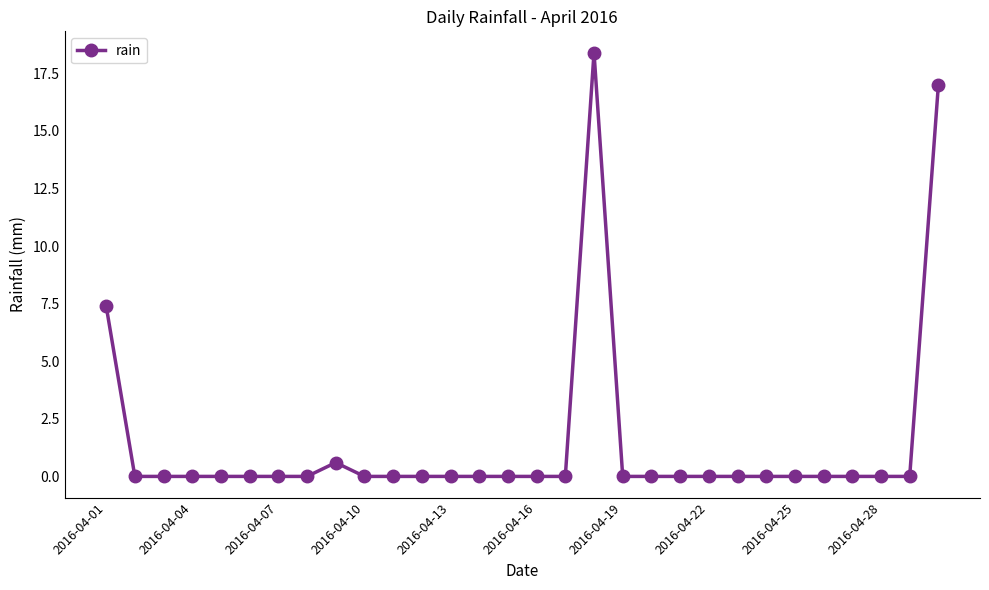

What is the greatest value displayed?

18.4